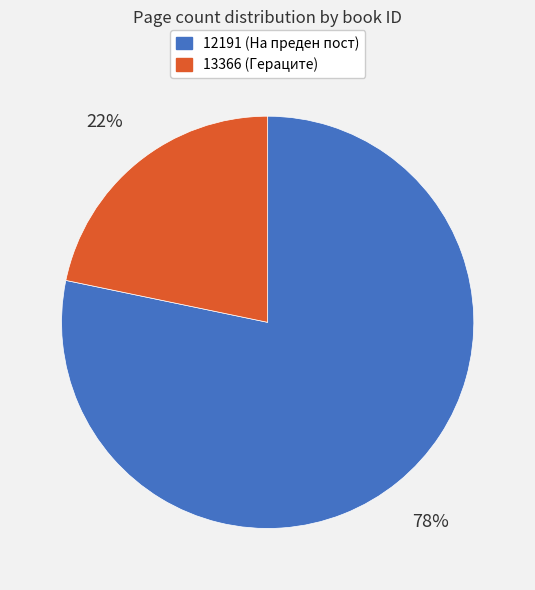

Rank the categories by value from lowest to highest.

13366, 12191